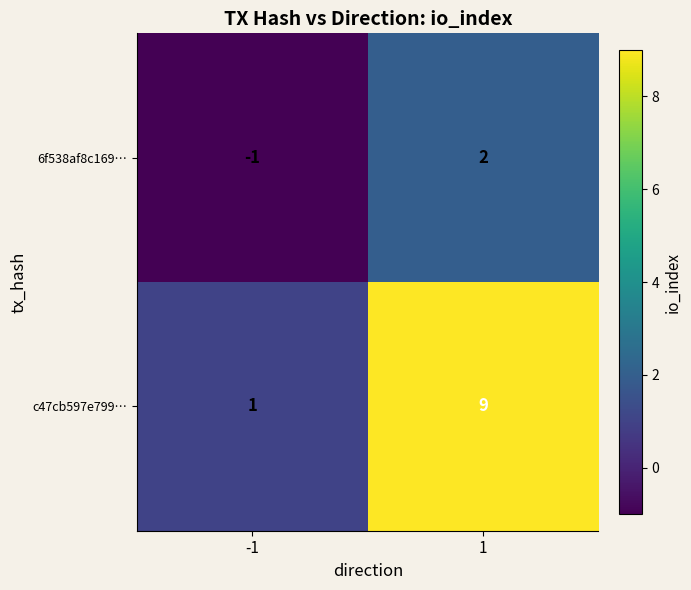

Reading left to right, list all the values displayed in this chart.

6f538af8c169…: -1	2
c47cb597e799…: 1	9